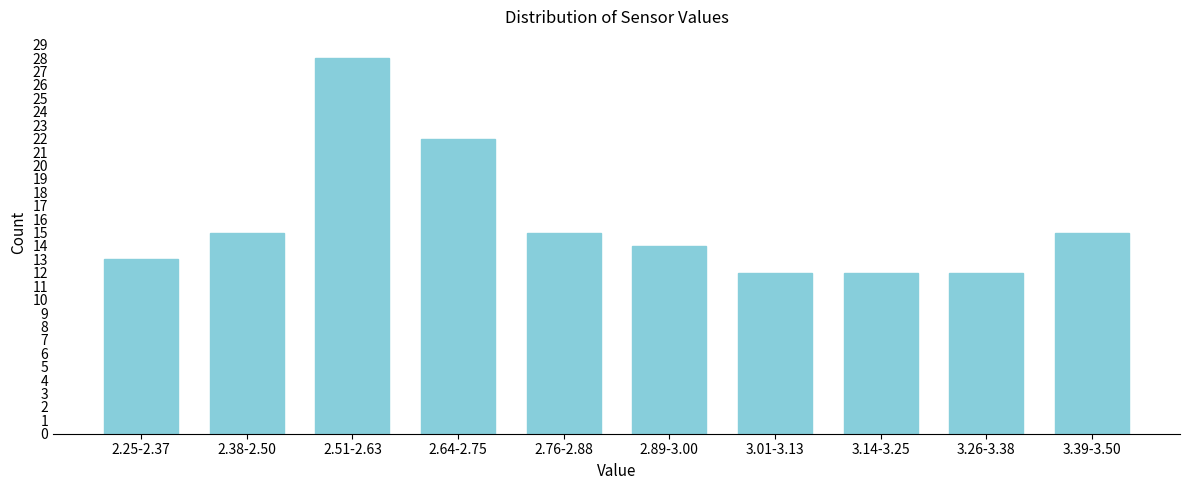

Reading left to right, list all the values displayed in this chart.

2.25-2.37=13	2.38-2.50=15	2.51-2.63=28	2.64-2.75=22	2.76-2.88=15	2.89-3.00=14	3.01-3.13=12	3.14-3.25=12	3.26-3.38=12	3.39-3.50=15